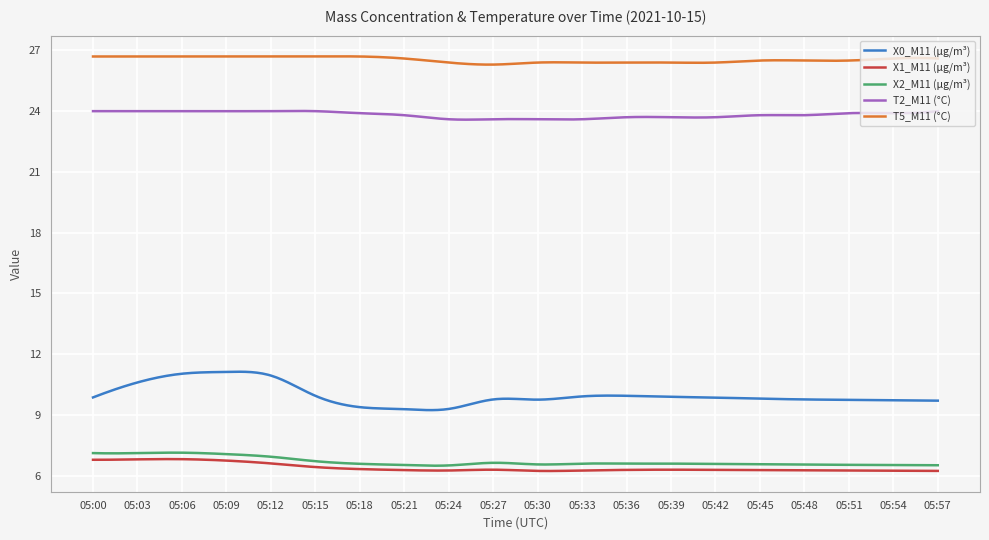

At how many categories does at least one series exceed 11?

300